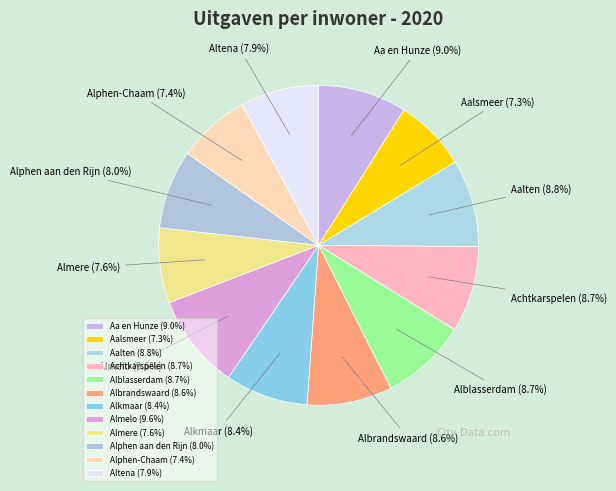

Is Alblasserdam (8.7%) the majority of the pie?

No